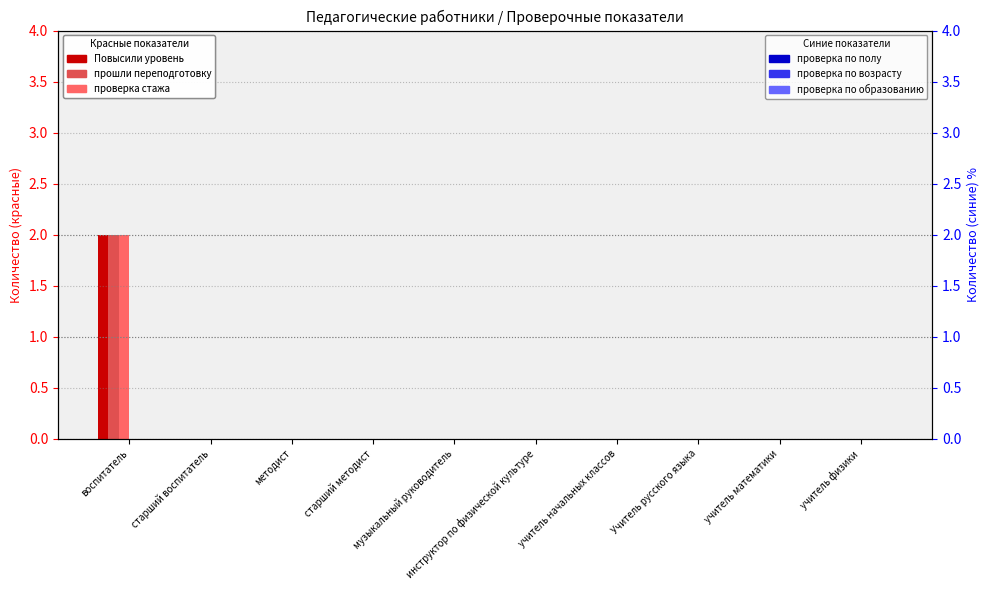

Which series has the widest spread of values?

Повысили уровень